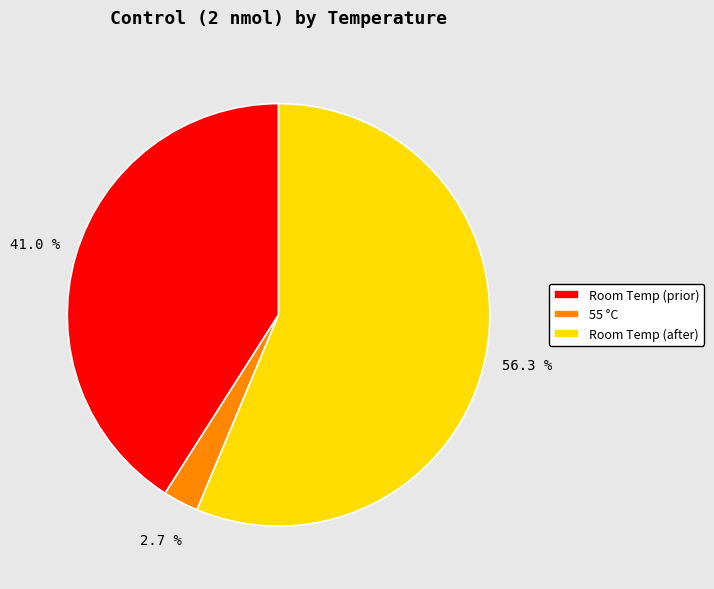

What is the majority slice?

Room Temp (after)